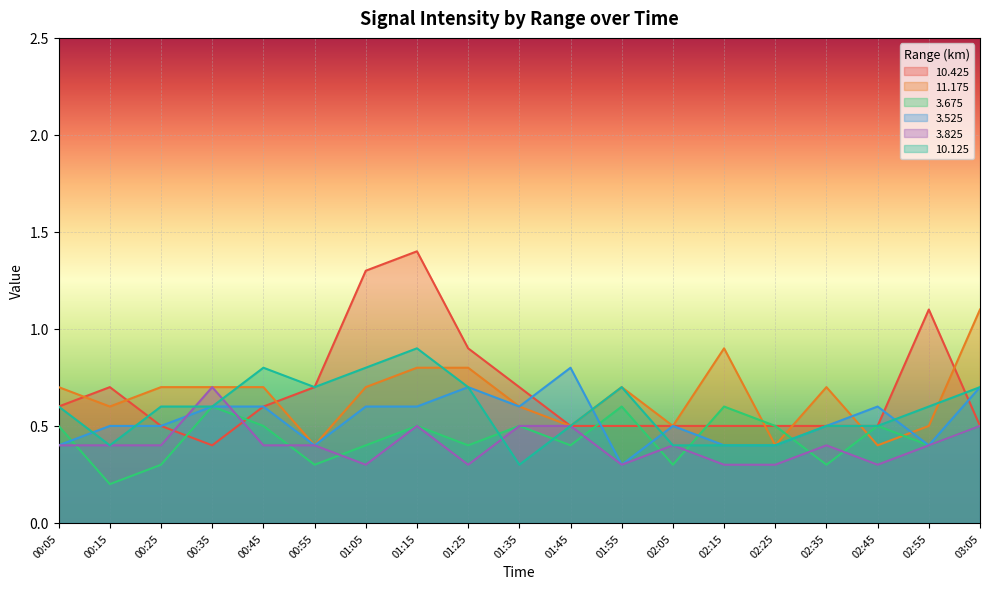

Reading left to right, what are all the values shown in this chart?

10.425: 0.6	0.7	0.5	0.4	0.6	0.7	1.3	1.4	0.9	0.7	0.5	0.5	0.5	0.5	0.5	0.5	0.5	1.1	0.5
11.175: 0.7	0.6	0.7	0.7	0.7	0.4	0.7	0.8	0.8	0.6	0.5	0.7	0.5	0.9	0.4	0.7	0.4	0.5	1.1
3.675: 0.5	0.2	0.3	0.6	0.5	0.3	0.4	0.5	0.4	0.5	0.4	0.6	0.3	0.6	0.5	0.3	0.5	0.4	0.5
3.525: 0.4	0.5	0.5	0.6	0.6	0.4	0.6	0.6	0.7	0.6	0.8	0.3	0.5	0.4	0.4	0.5	0.6	0.4	0.7
3.825: 0.4	0.4	0.4	0.7	0.4	0.4	0.3	0.5	0.3	0.5	0.5	0.3	0.4	0.3	0.3	0.4	0.3	0.4	0.5
10.125: 0.6	0.4	0.6	0.6	0.8	0.7	0.8	0.9	0.7	0.3	0.5	0.7	0.4	0.4	0.4	0.5	0.5	0.6	0.7